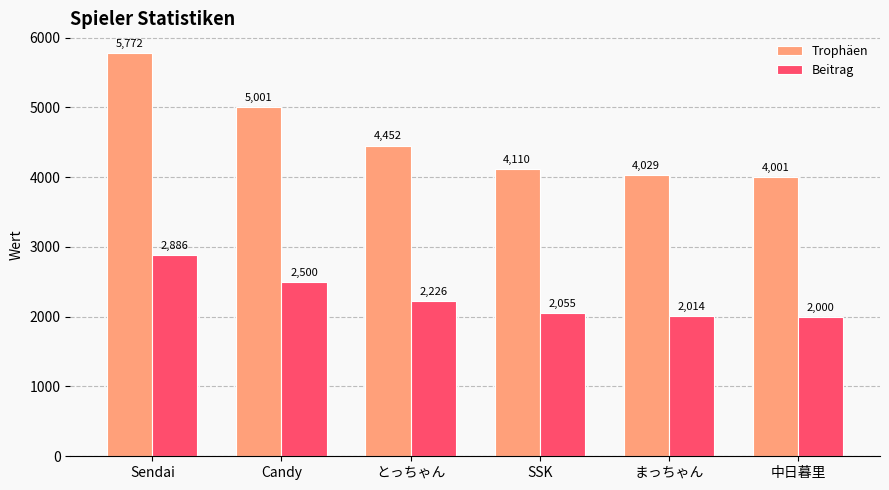

What is the value of the Trophäen bar at the 6th from the left?

4001